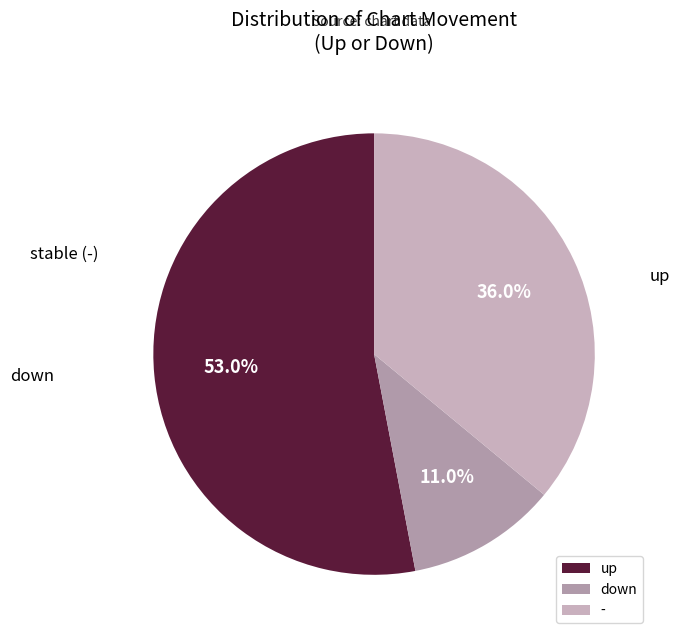

To the nearest percent, what percentage of the pie is -?

36%